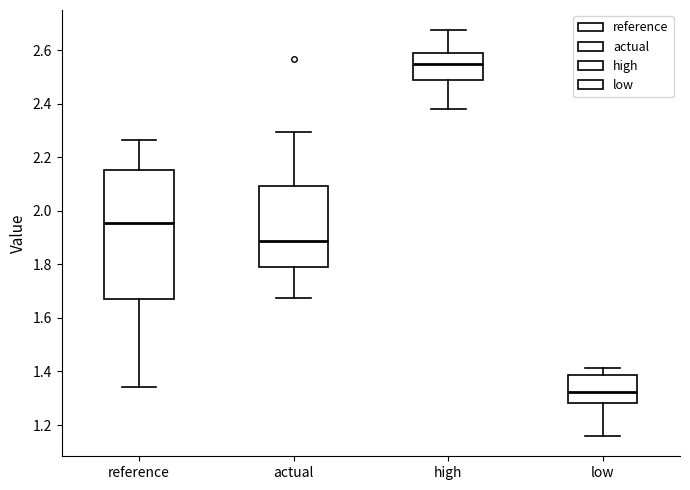

Reading left to right, transcribe this box plot: for each box, give where its median line is, the range the box spans, and where its two whiskers end, as read against the y-axis. The values are not printed on the chart, so give them approximately, as read against the axis.

reference: median 1.96, box 1.66 to 2.16, whiskers 1.34 to 2.26
actual: median 1.88, box 1.80 to 2.10, whiskers 1.68 to 2.30
high: median 2.54, box 2.48 to 2.58, whiskers 2.38 to 2.68
low: median 1.32, box 1.28 to 1.38, whiskers 1.16 to 1.42